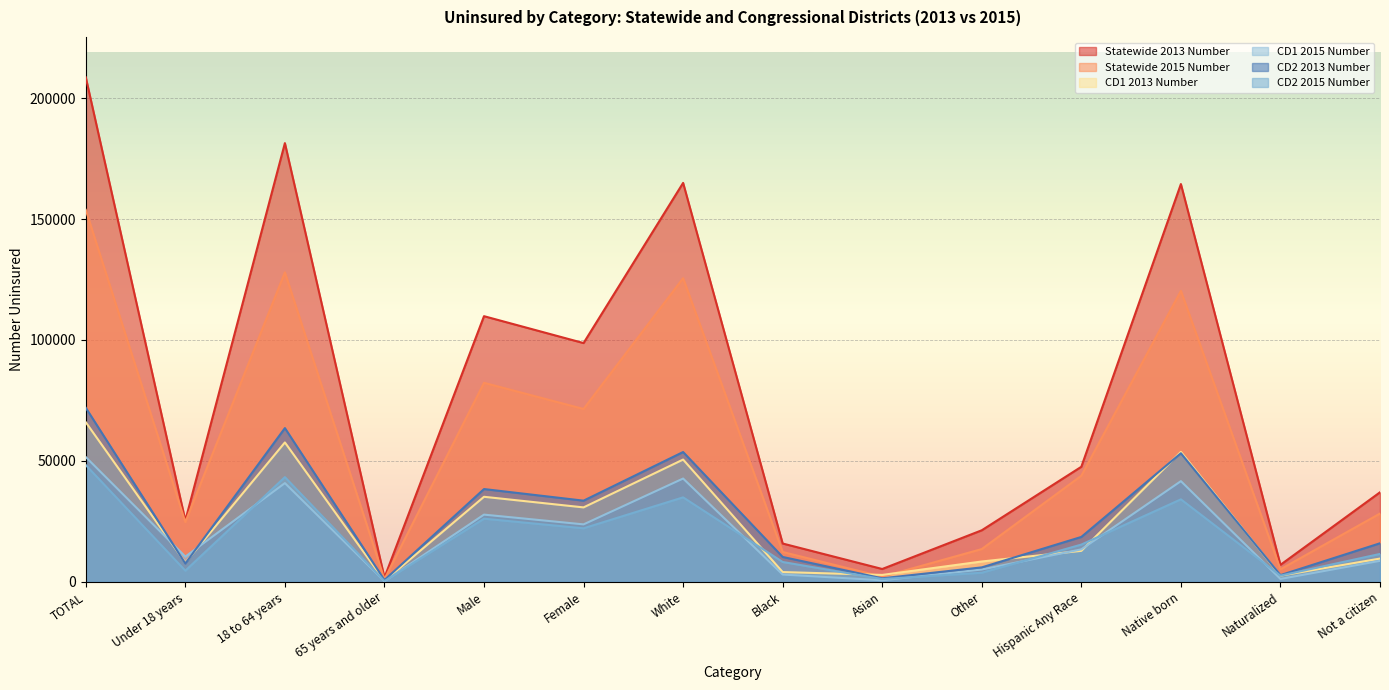

The CD1 2015 Number series shows 51608 at TOTAL. True or false?

True